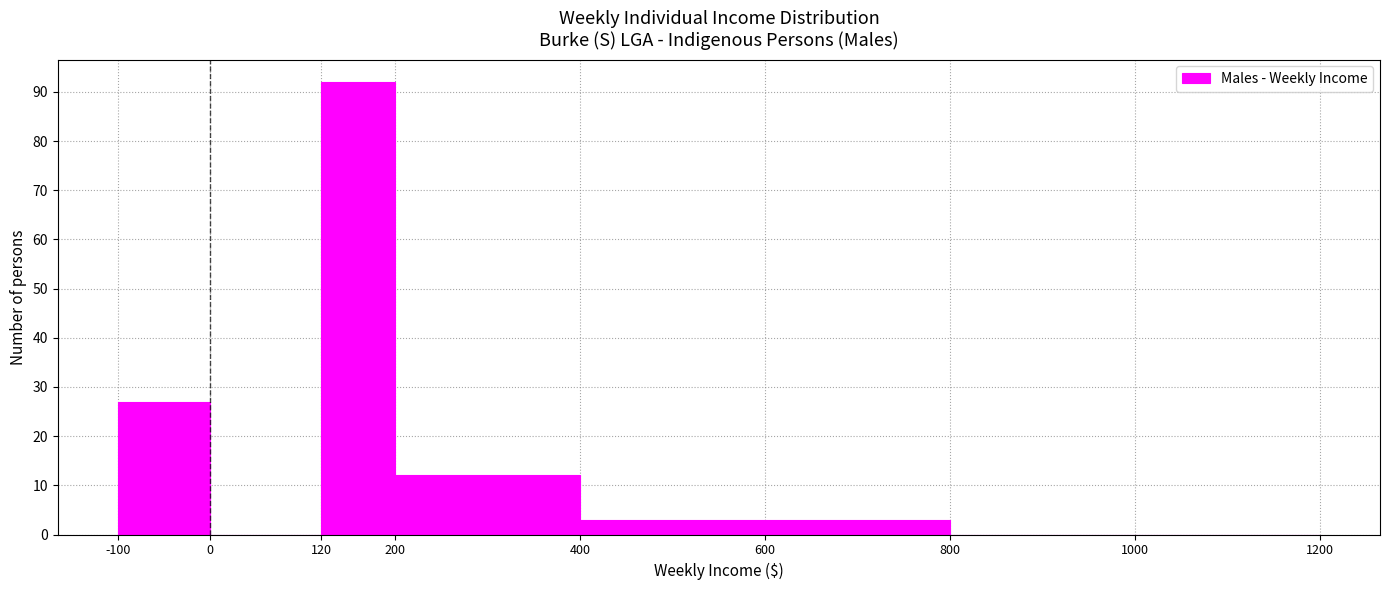

Which range on the x-axis has the tallest bar?

120 to 200